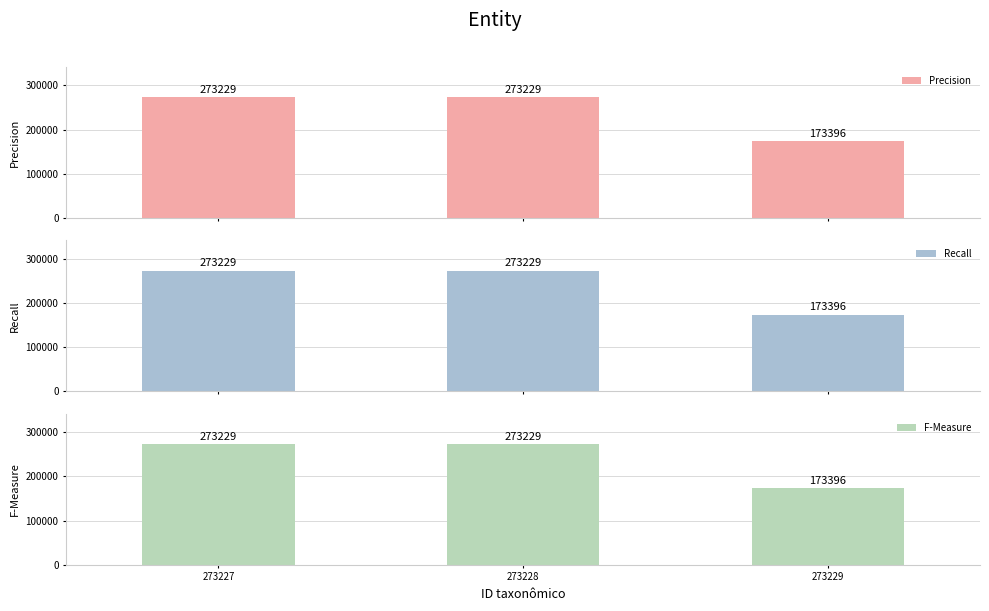

Reading left to right, what are all the values shown in this chart?

Precision: 273229	273229	173396
Recall: 273229	273229	173396
F-Measure: 273229	273229	173396